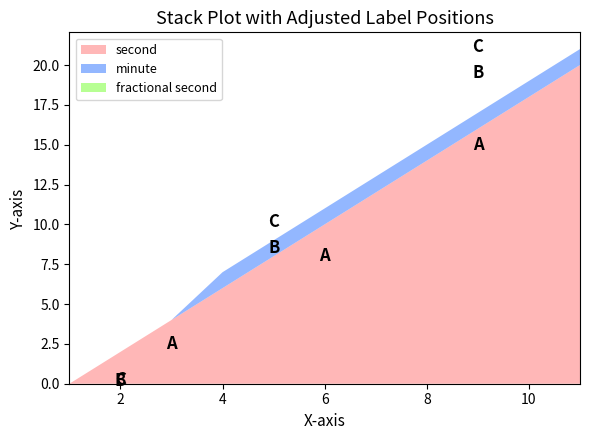

Is it true that second equals 4 at 10?

False